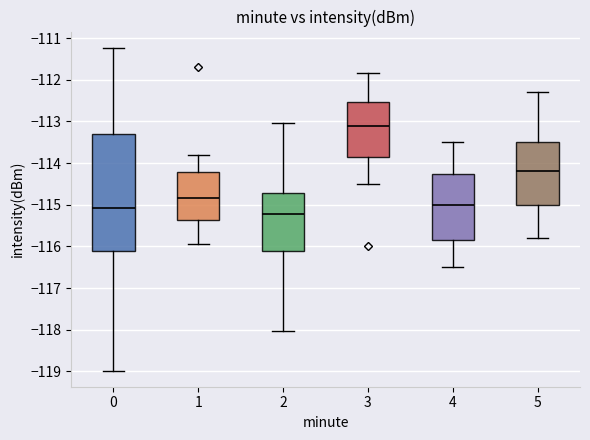

Comparing the boxes themselves (not the whiskers), which one is the tallest?

0